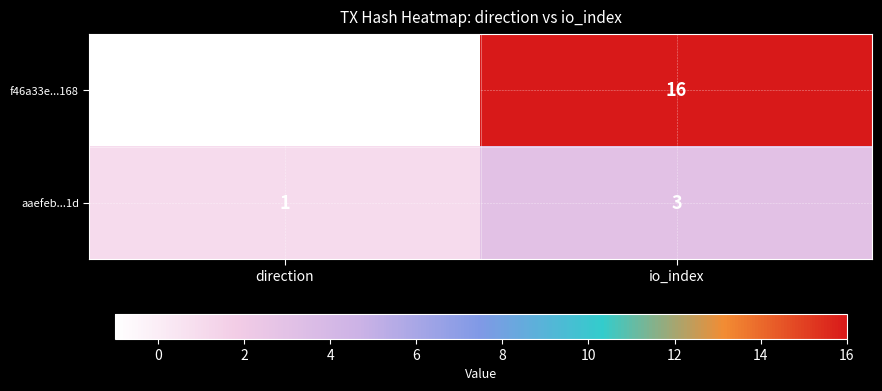

What is the average value of the f46a33e...168 series?

8